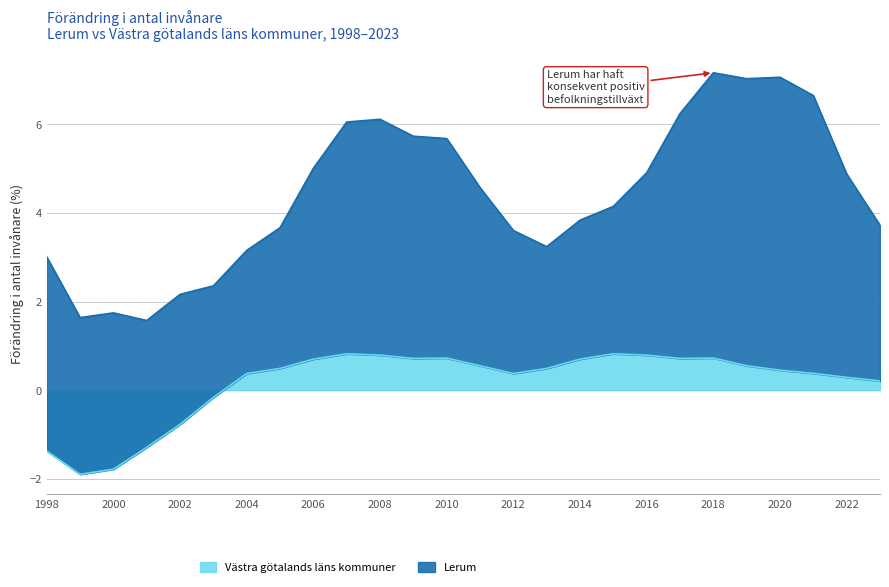

Where is Västra götalands läns kommuner nearest to the value 0?

2003